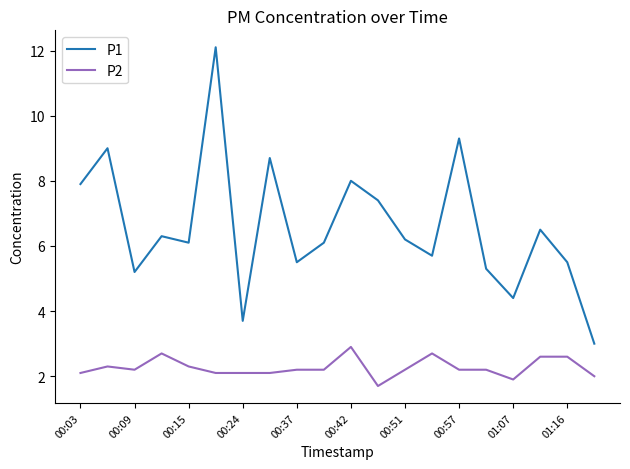

Count the number of categories in the chart.

20